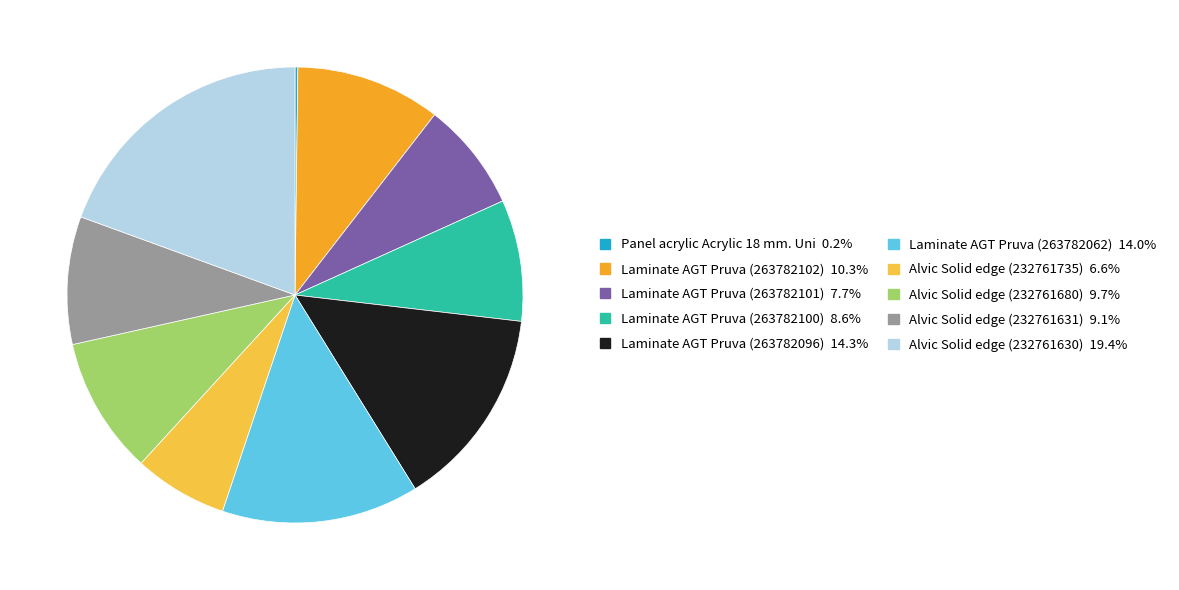

Is there any slice that represents more than half of the pie?

No